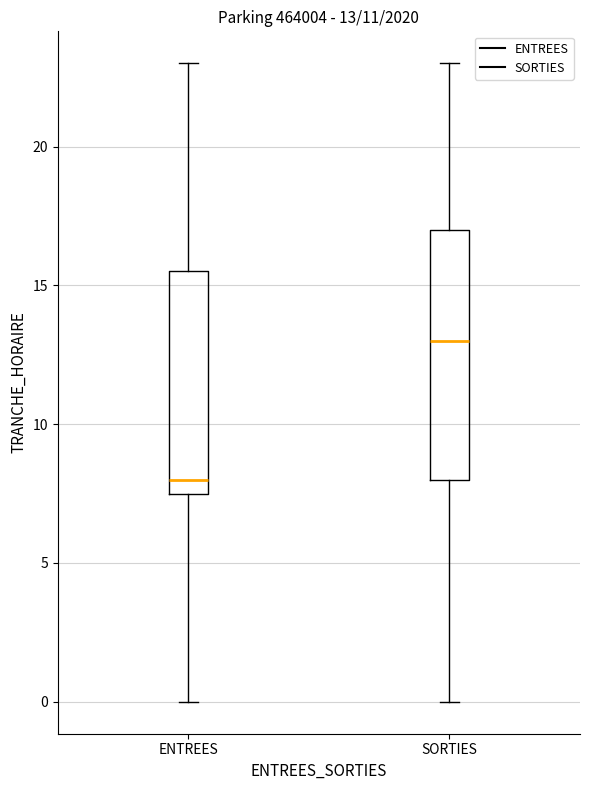

Comparing the boxes themselves (not the whiskers), which one is the tallest?

SORTIES